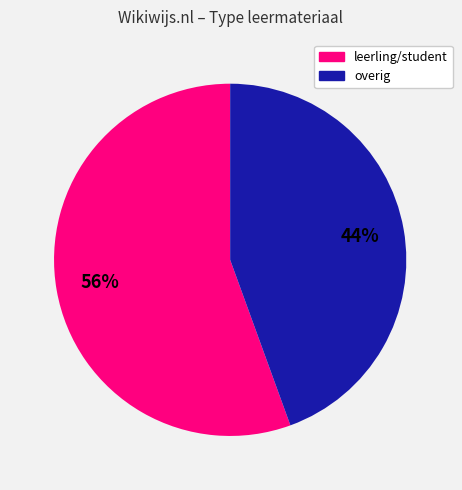

Does any single category account for the majority?

Yes